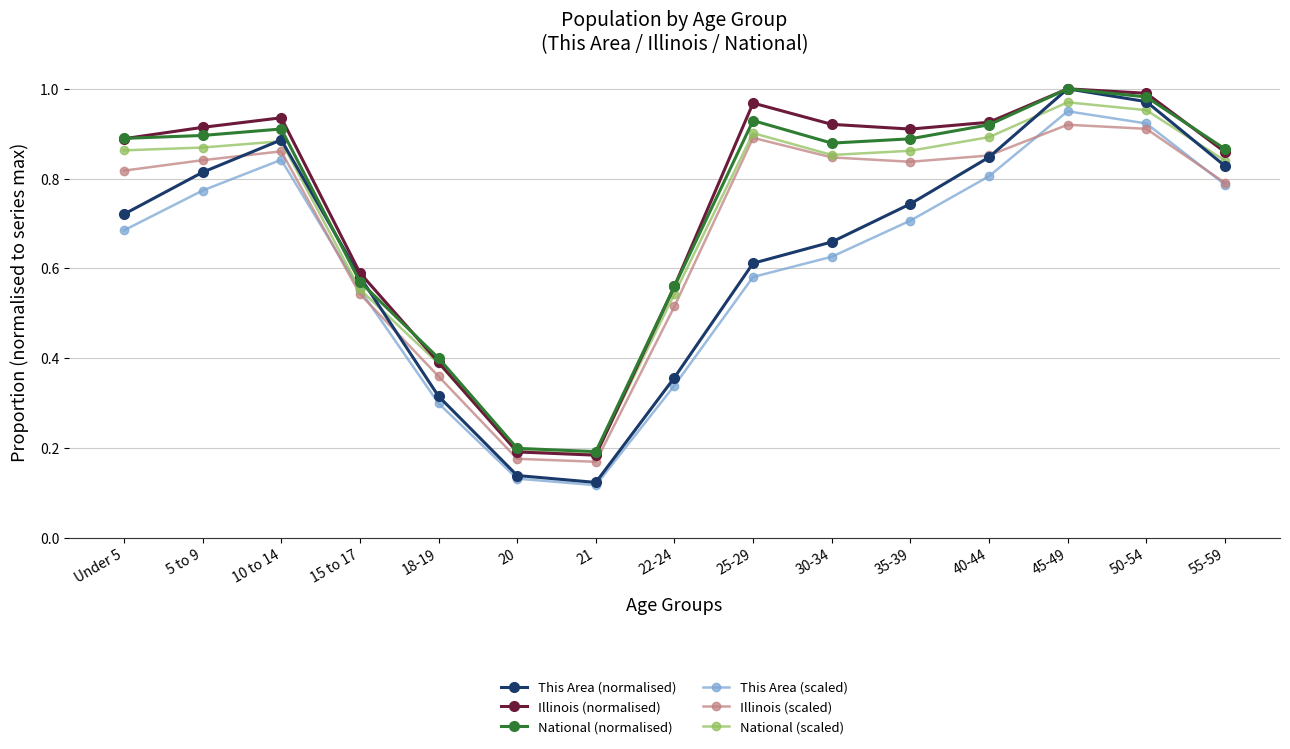

What are all the series names shown in the legend?

This Area (normalised), Illinois (normalised), National (normalised), This Area (scaled), Illinois (scaled), National (scaled)